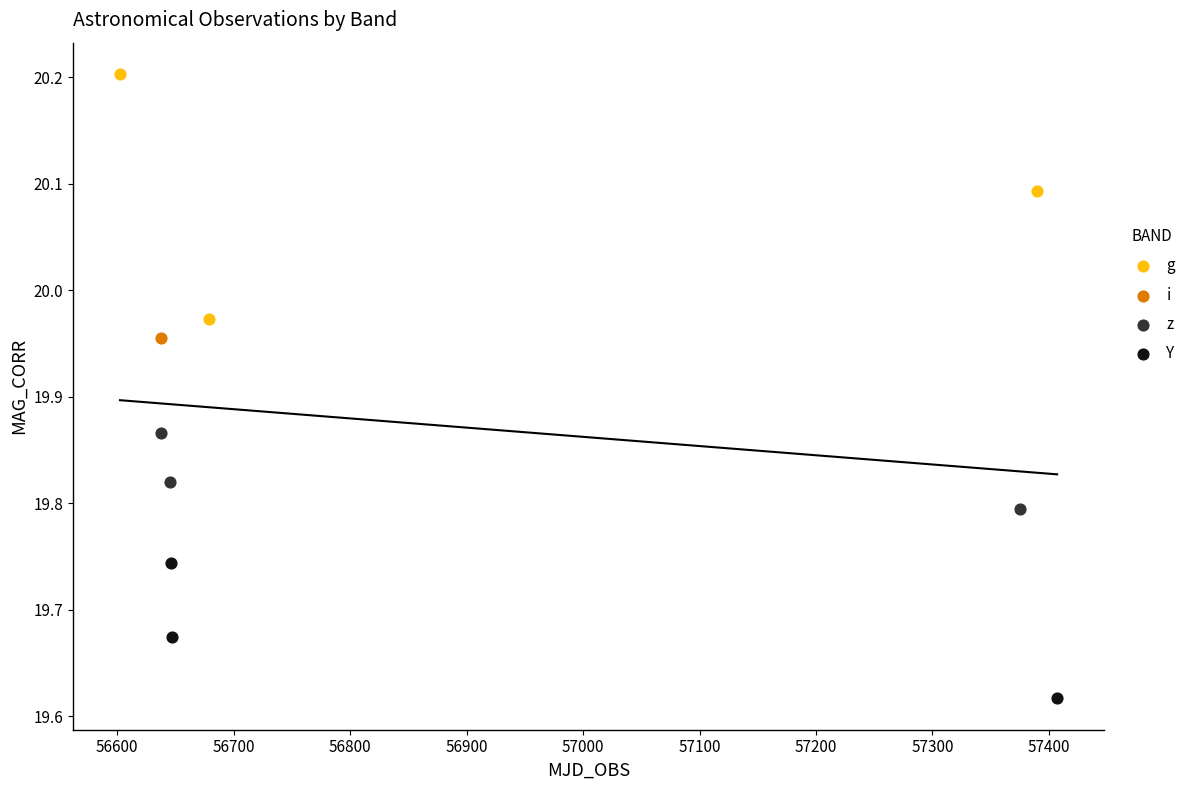

Which series contains the highest Y value?

g